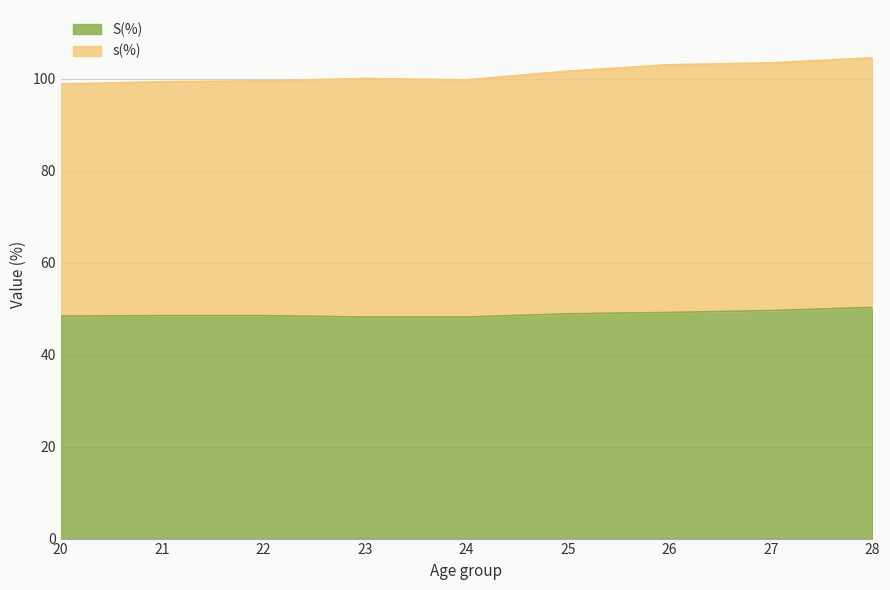

Is it true that s(%) equals 26.2 at 22?

False